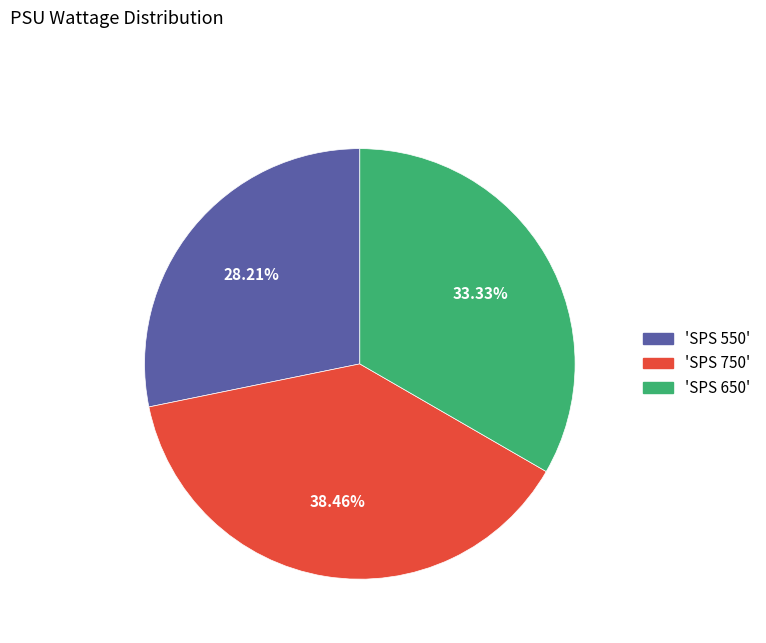

To the nearest percent, what is the average slice percentage?

33%